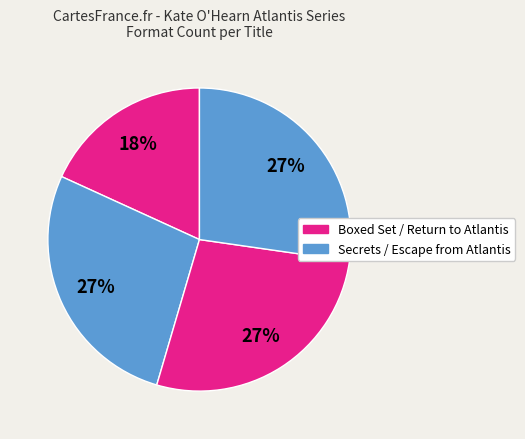

How many slices are in this pie chart?

4